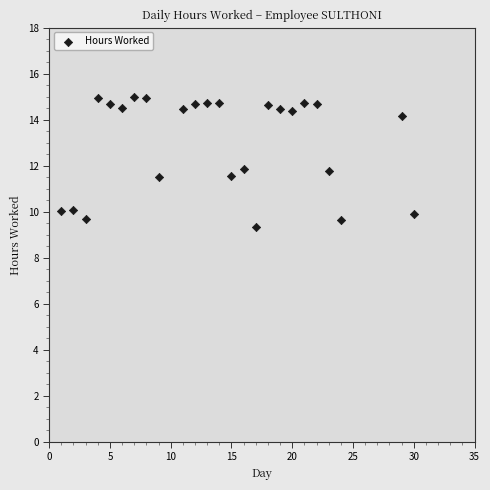

What is the range of Y values (max minus min)?

5.6